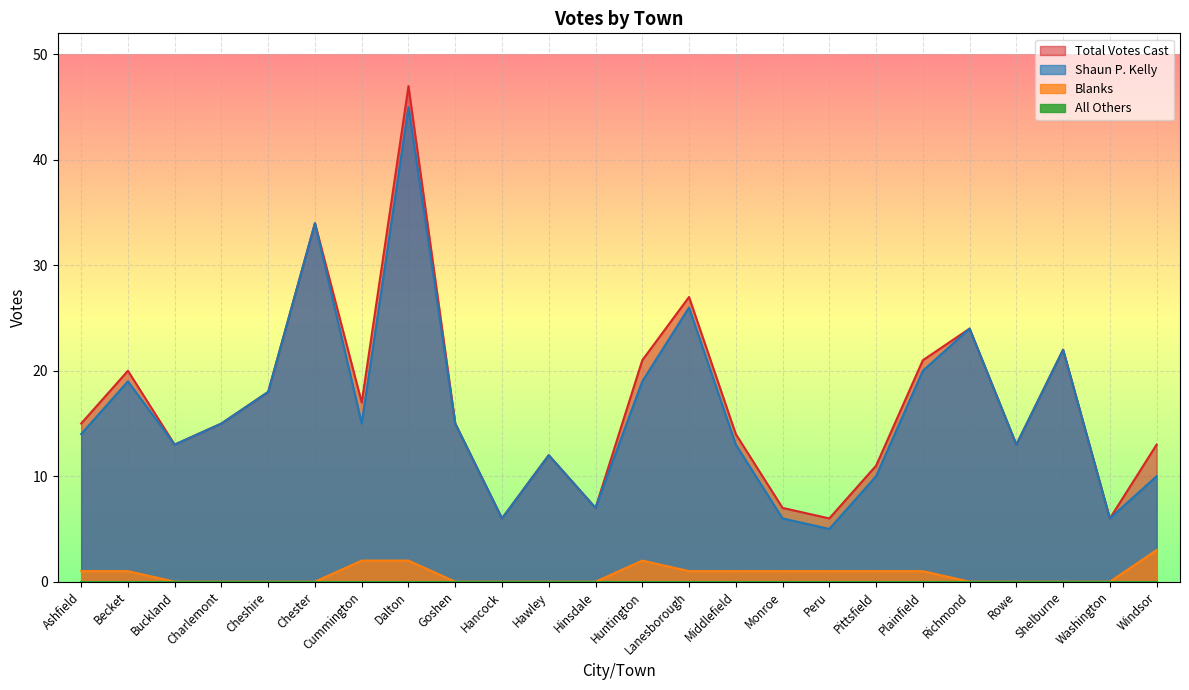

The value of Blanks at Chester is 0. True or false?

True